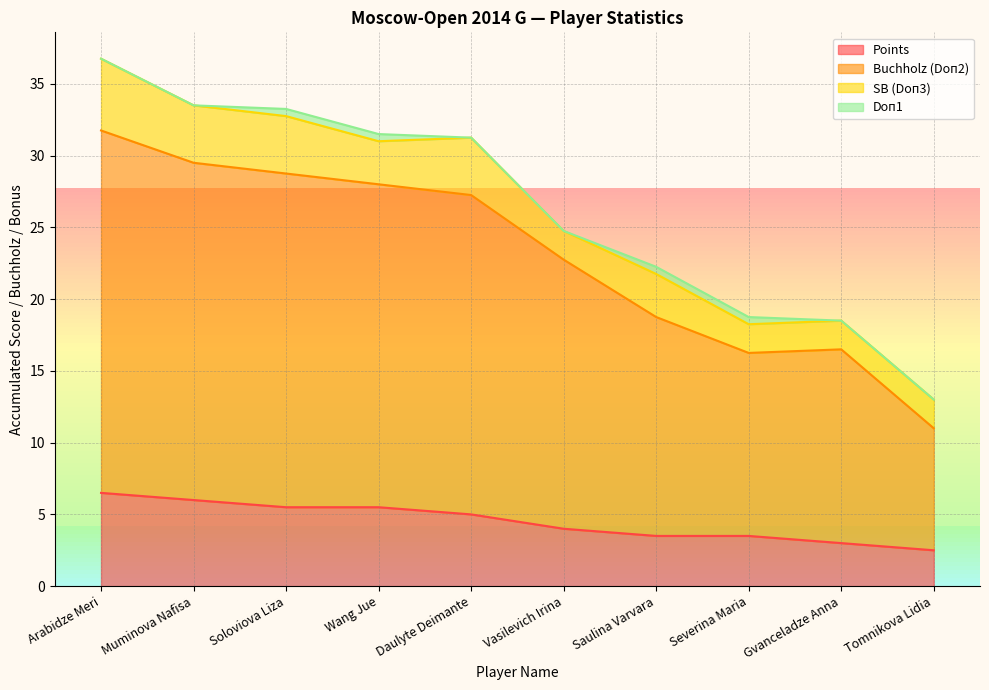

The value of Buchholz (Doп2) at Gvanceladze Anna is 25.0. True or false?

False